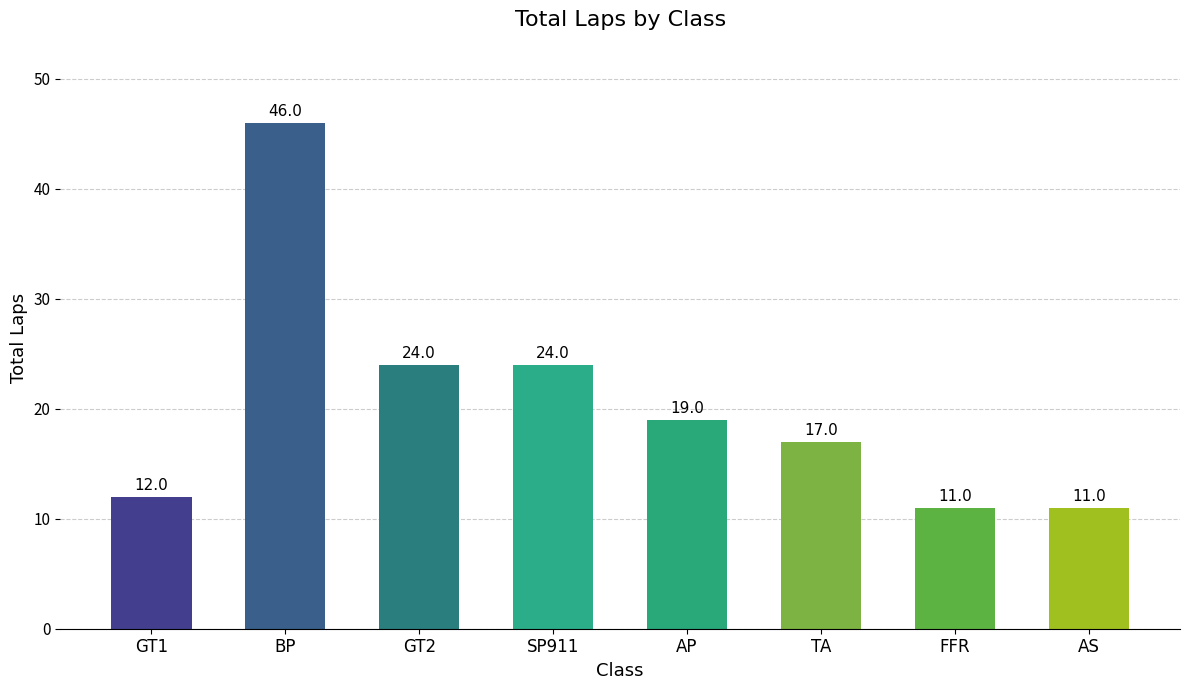

What is the change in value from GT2 to AS?

-13